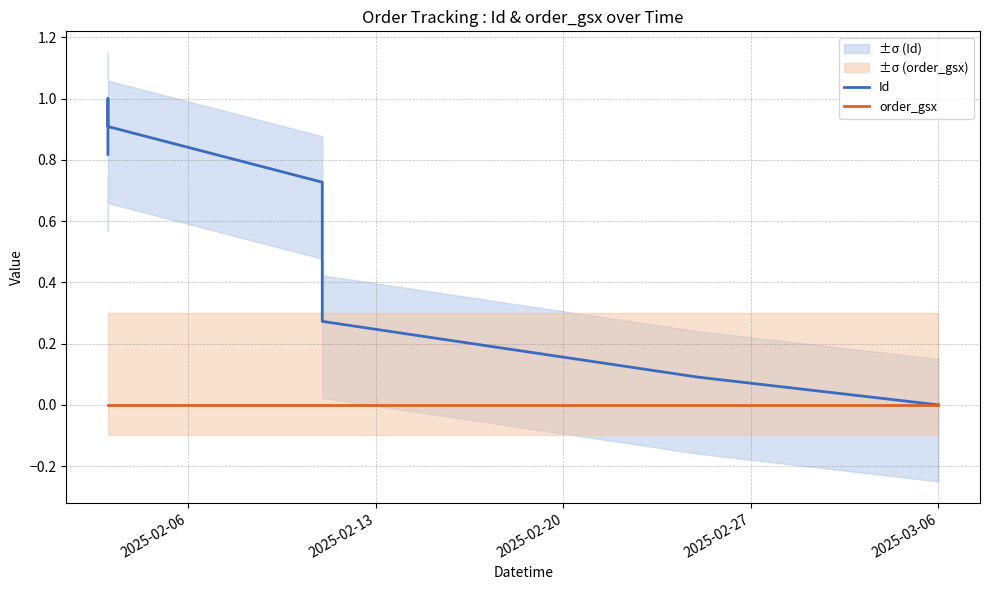

Which series has the largest total across all categories?

Id